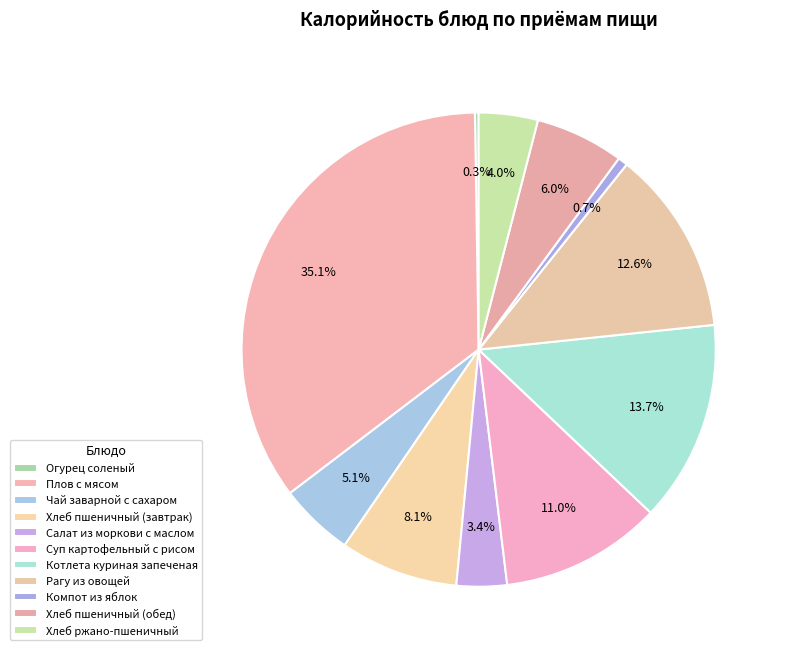

Combined, do Хлеб пшеничный (обед) and Суп картофельный с рисом account for over 50%?

No